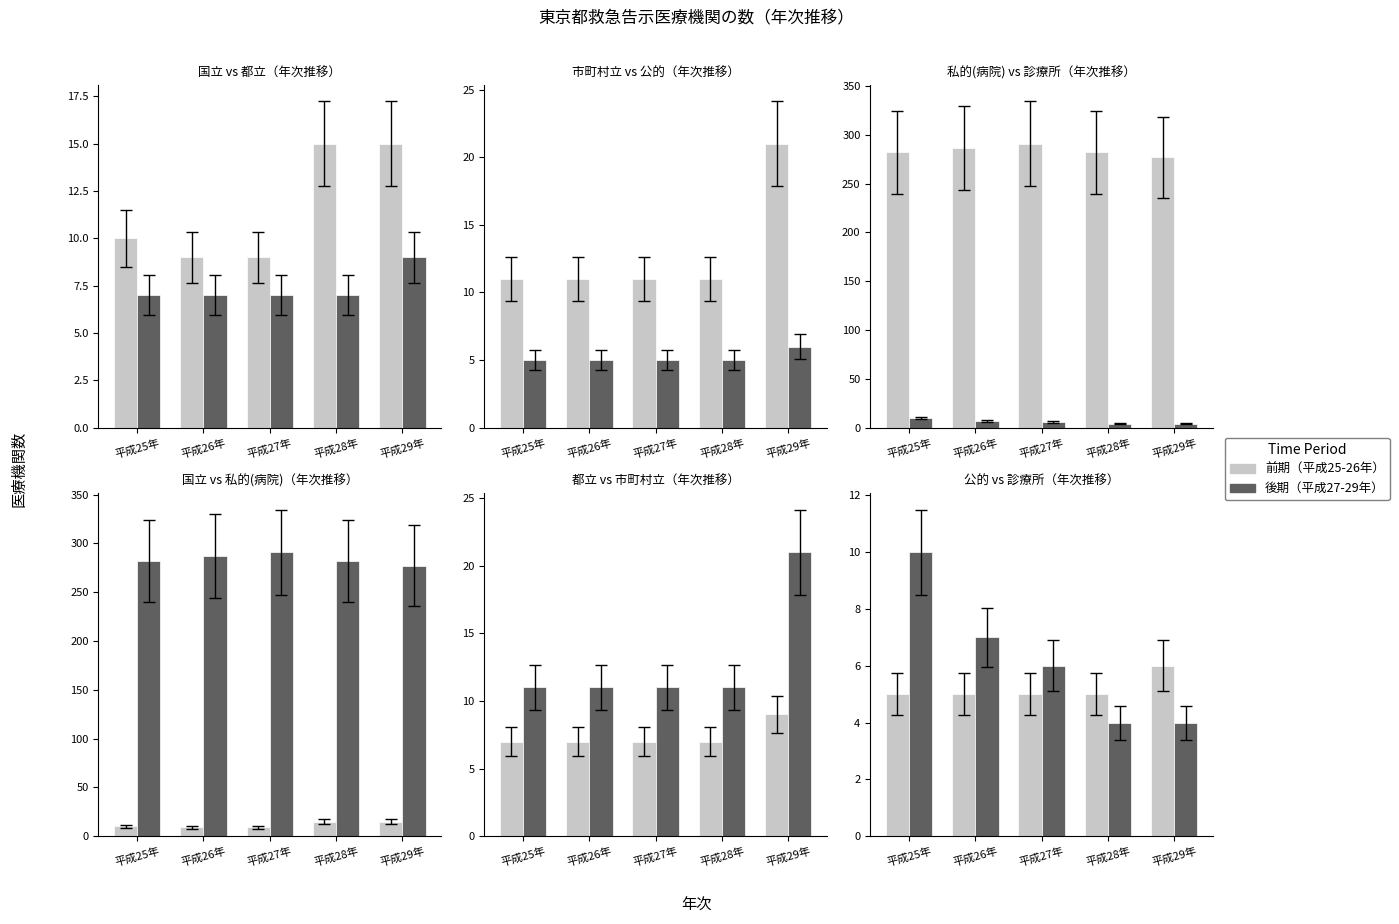

What position from the right is 平成26年?

4